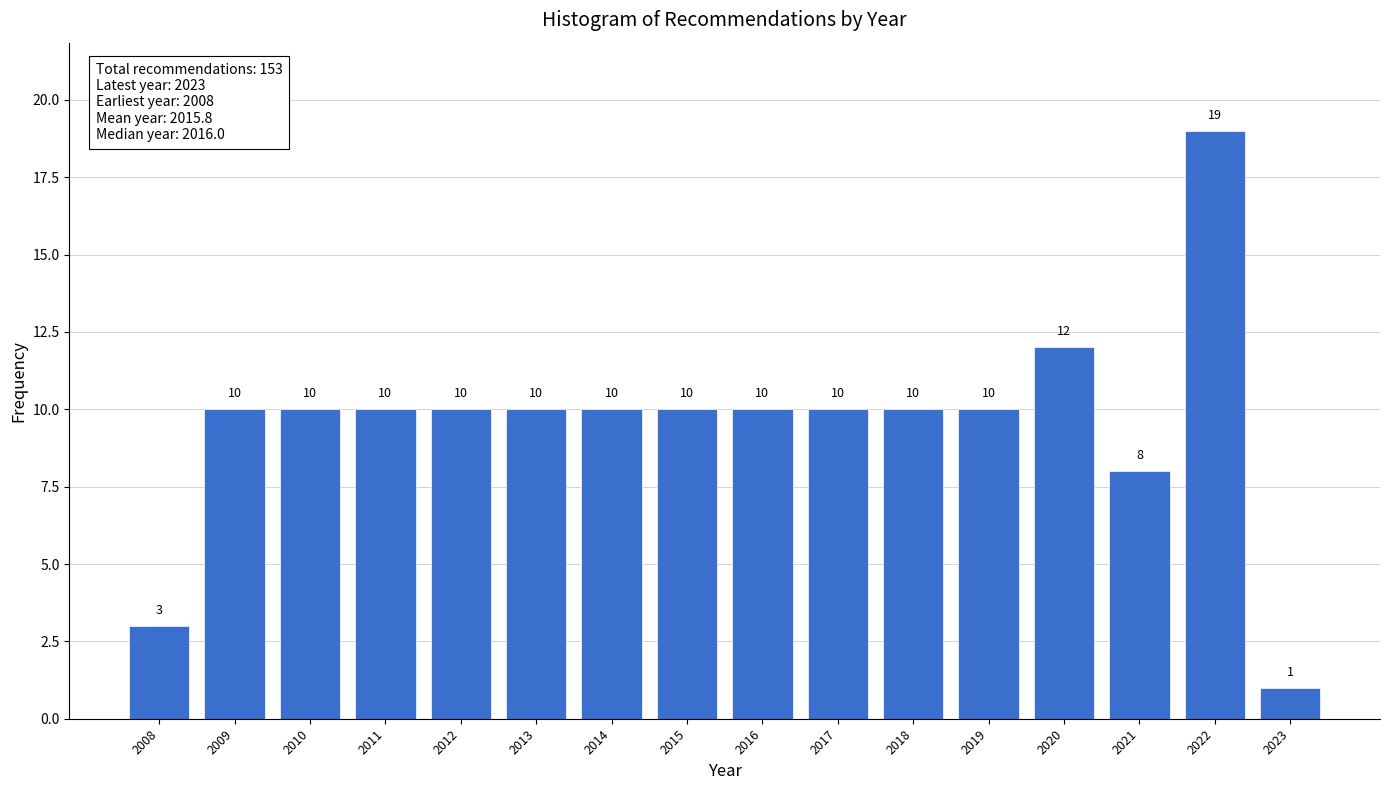

Reading left to right, extract all data points from this chart.

2008=3	2009=10	2010=10	2011=10	2012=10	2013=10	2014=10	2015=10	2016=10	2017=10	2018=10	2019=10	2020=12	2021=8	2022=19	2023=1